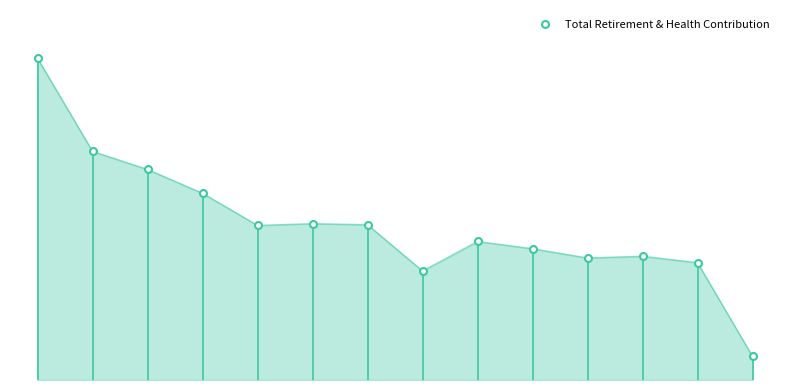

How many interior local valleys (lower than both neighbors) does the data have?

3